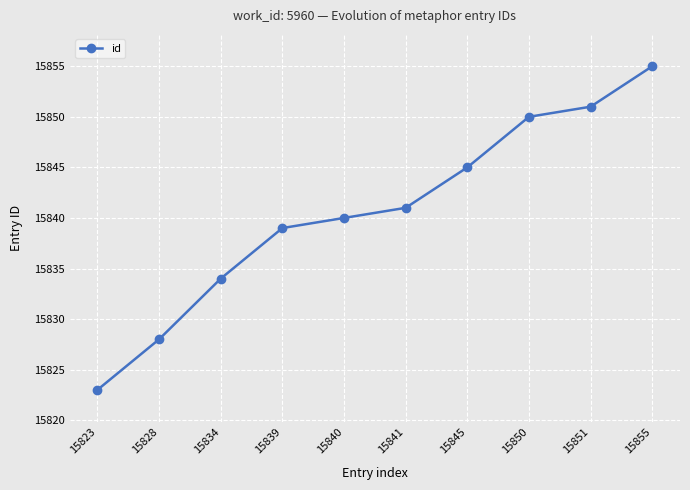

What is the difference between the maximum and second lowest values?

27